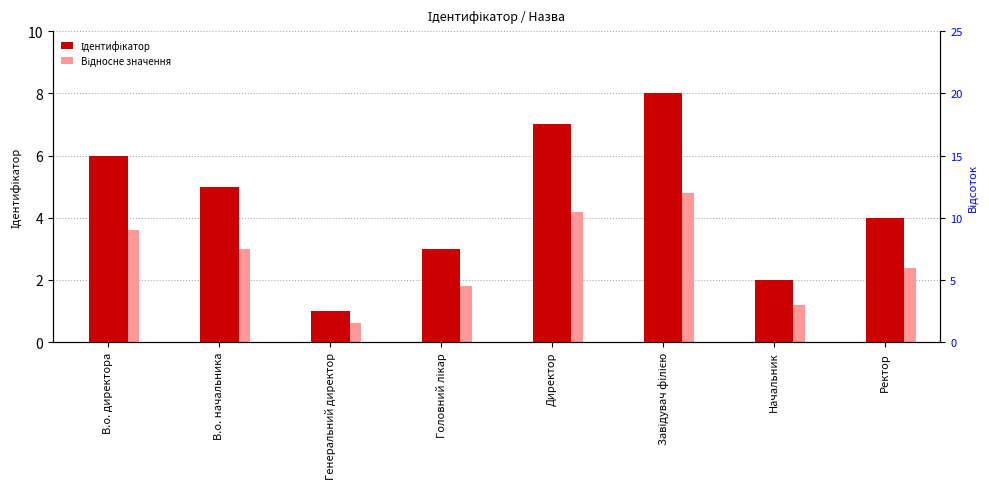

The value of Ідентифікатор at Ректор is 7.0. True or false?

False